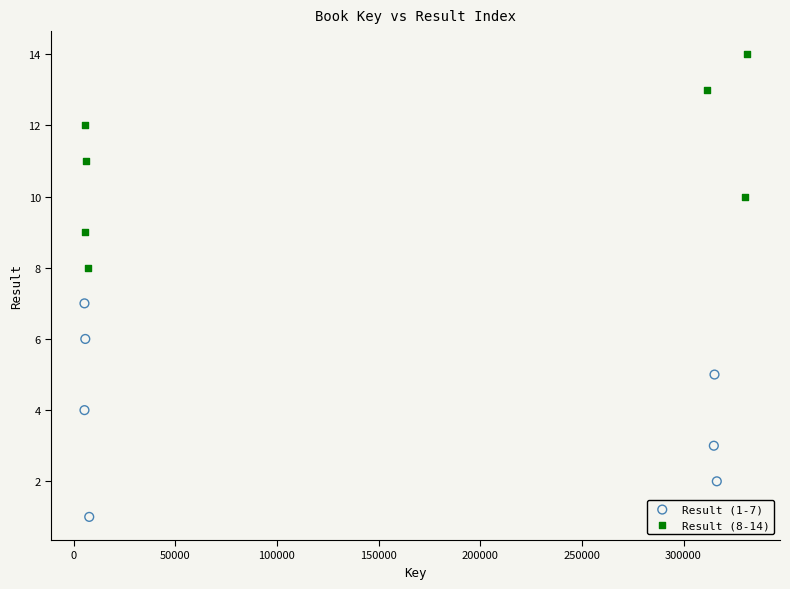

Which series reaches the maximum Y coordinate?

Result (8-14)